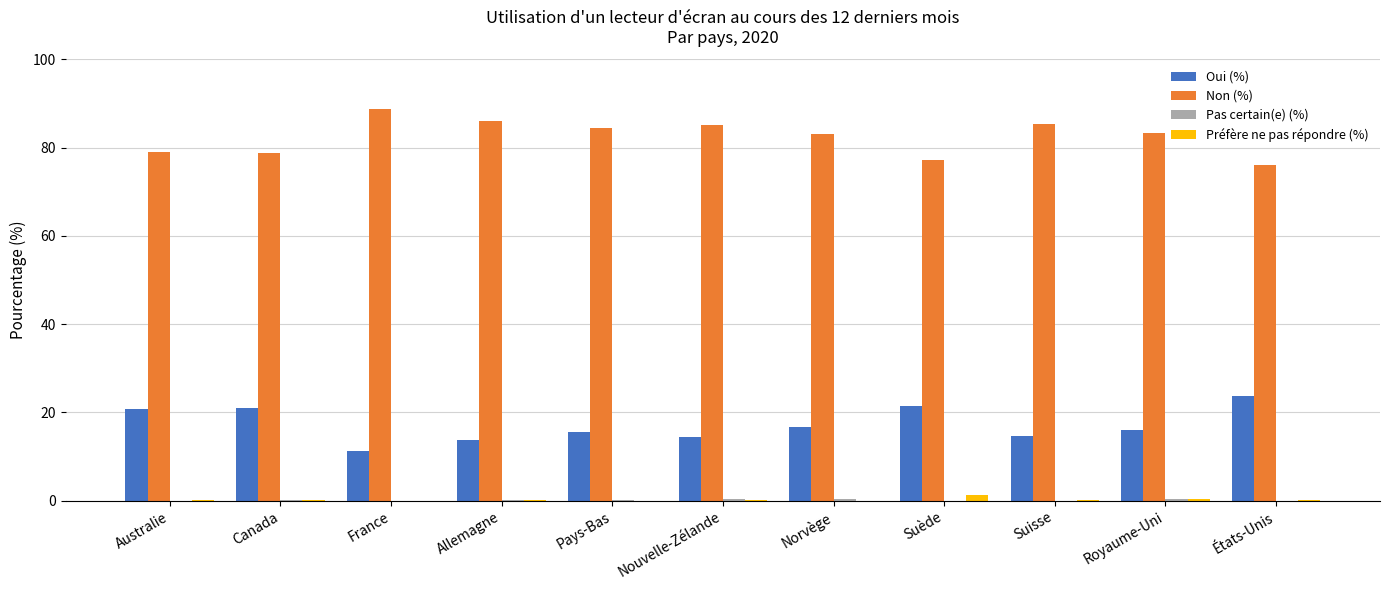

The value of Non (%) at Pays-Bas is 84.4. True or false?

True